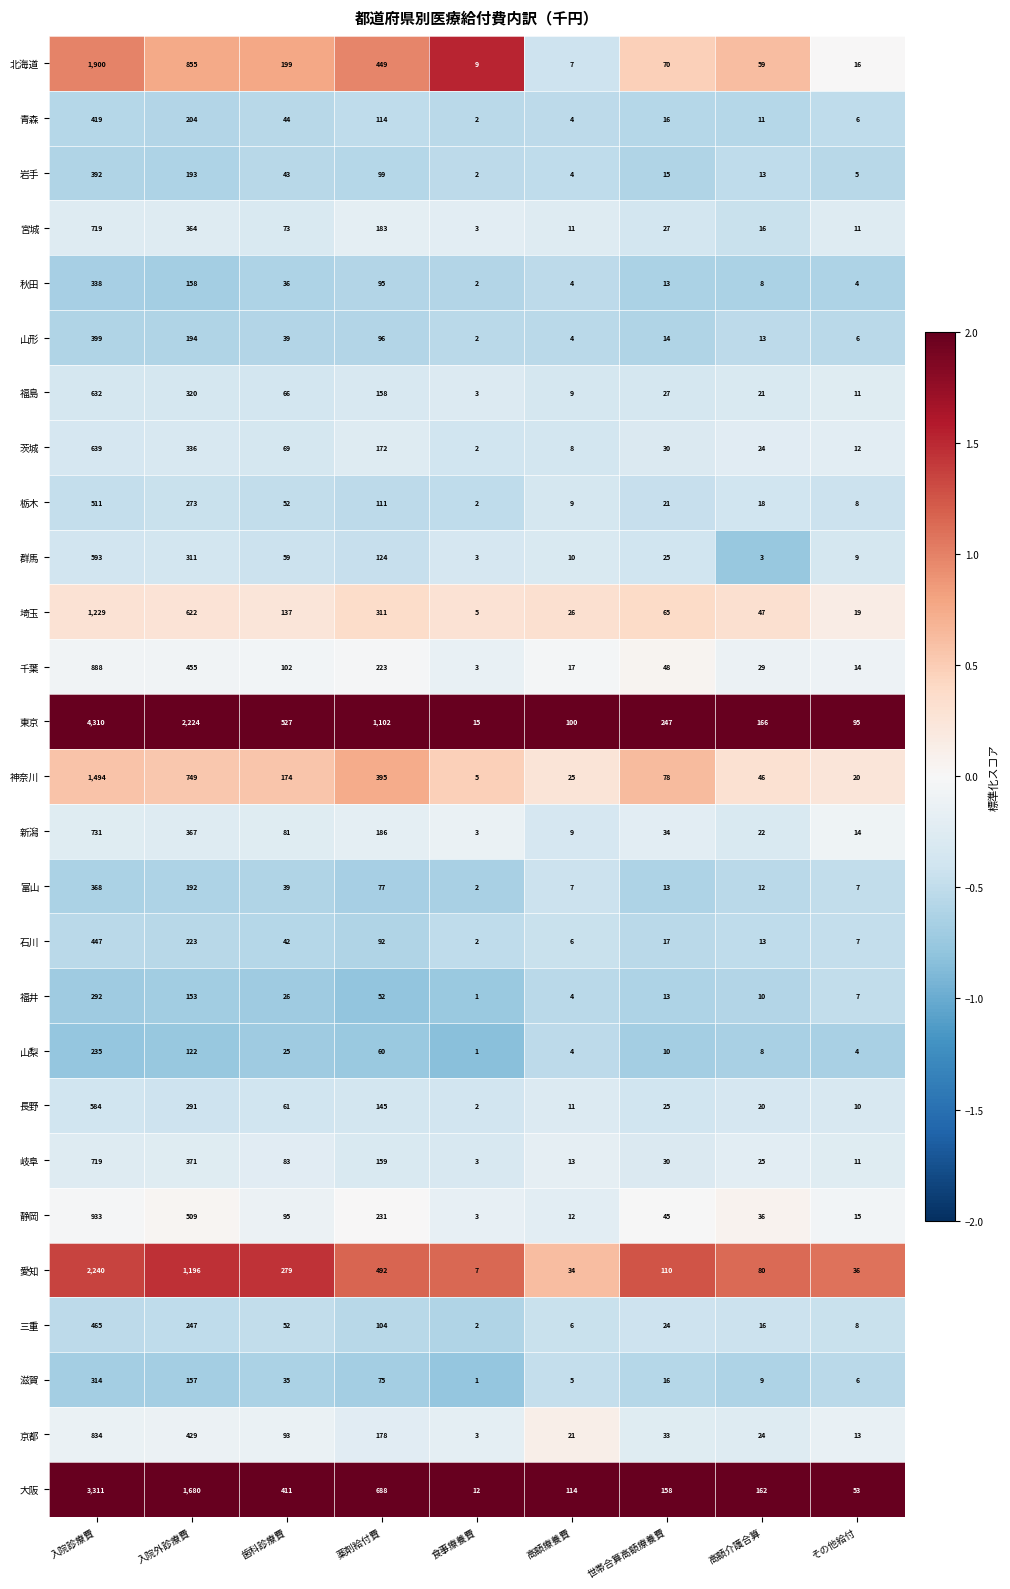

True or false: 滋賀 has a value of 5 at 高額療養費.

True